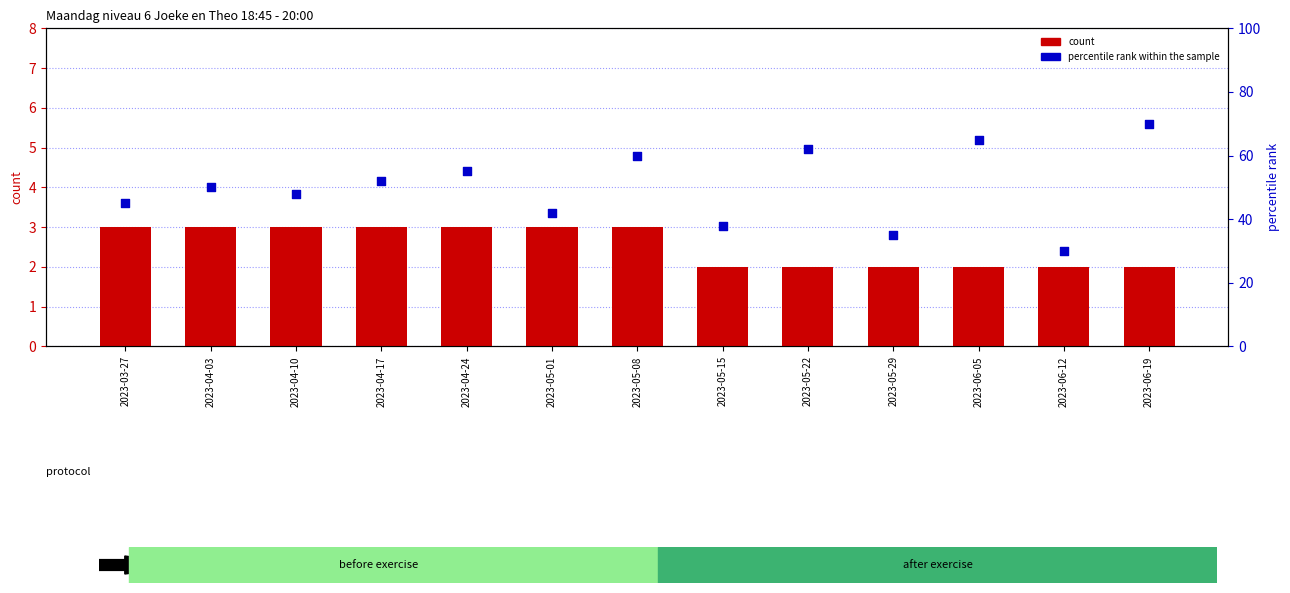

What is the total value across all series at 2023-03-27?

48